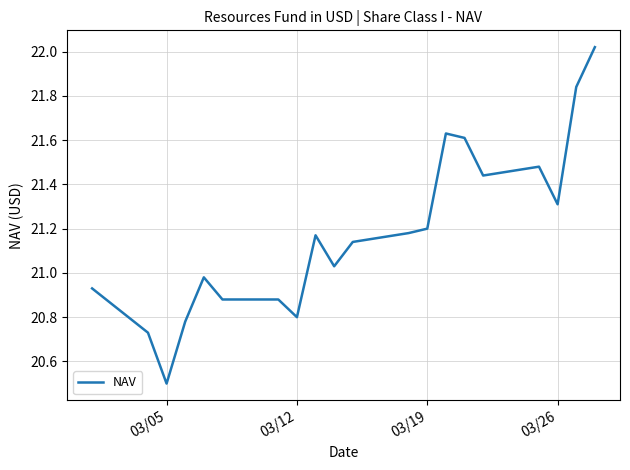

What is the smallest value displayed?

20.5